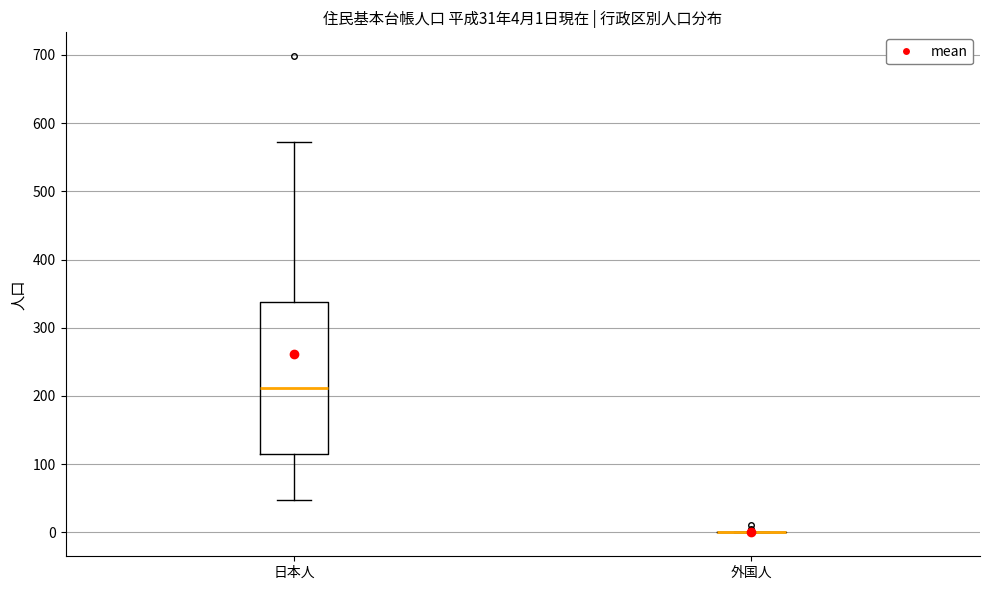

Comparing the boxes themselves (not the whiskers), which one is the tallest?

日本人